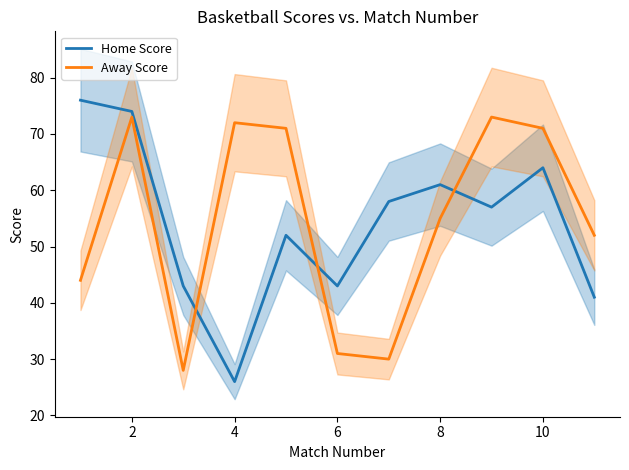

The value of Away Score at 4 is 127. True or false?

False